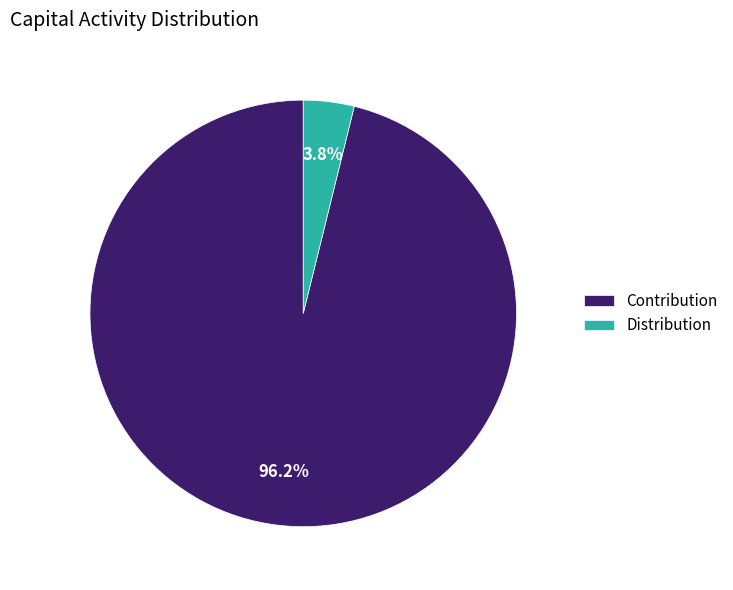

How many slices are in this pie chart?

2